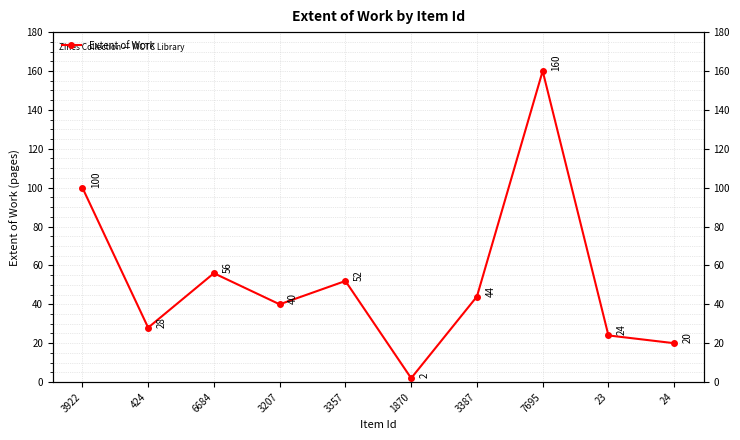

Rank the categories by value from lowest to highest.

1870, 24, 23, 424, 3207, 3387, 3357, 6684, 3922, 7695